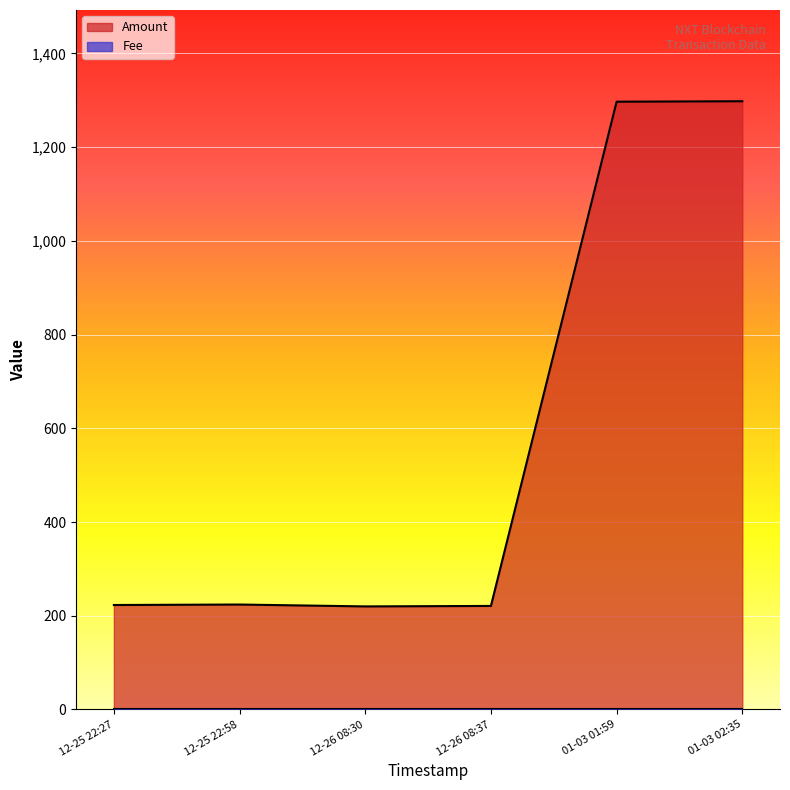

What is the lowest value of the Amount series?

220